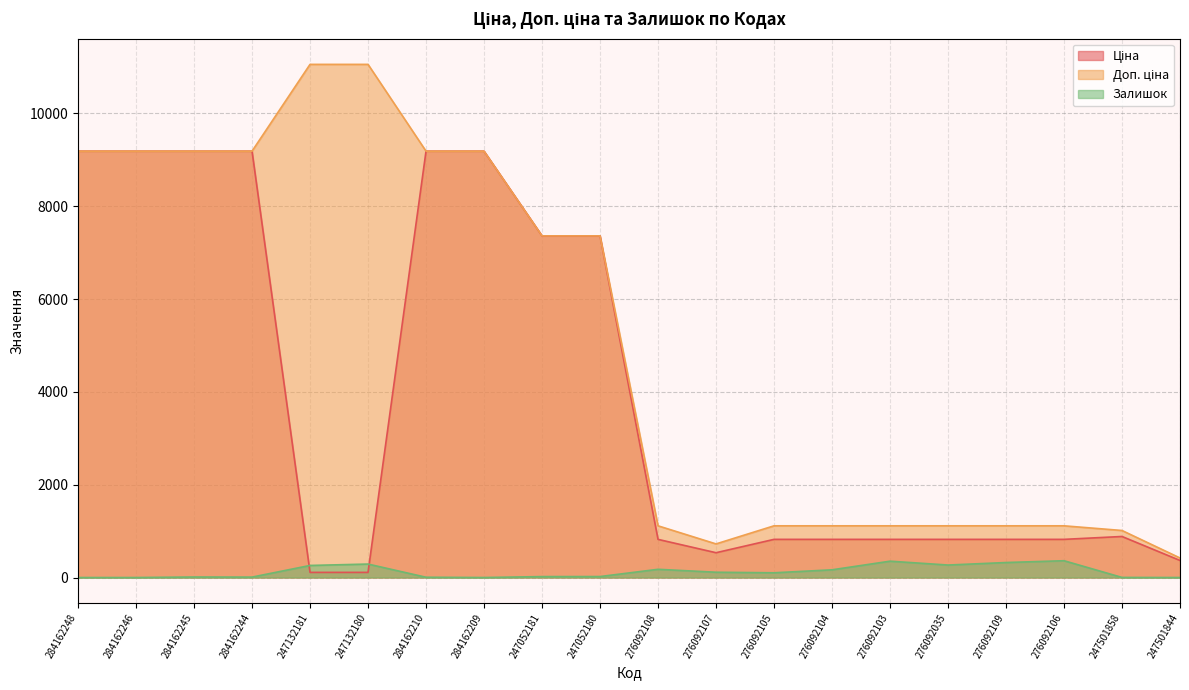

What are all the series names shown in the legend?

Ціна, Доп. ціна, Залишок